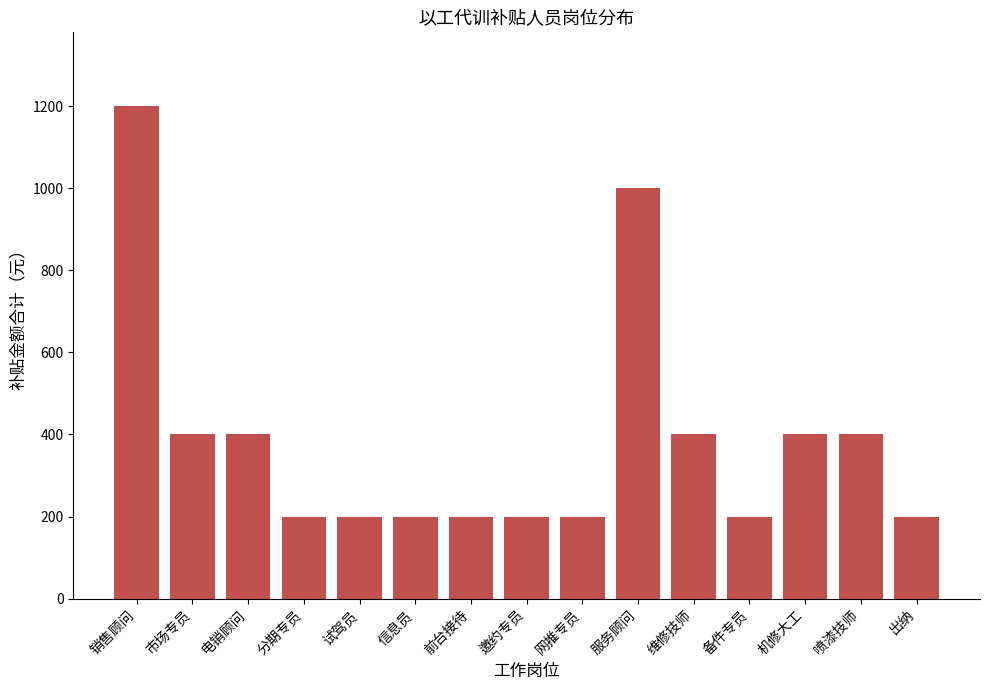

Does the chart contain any negative values?

No